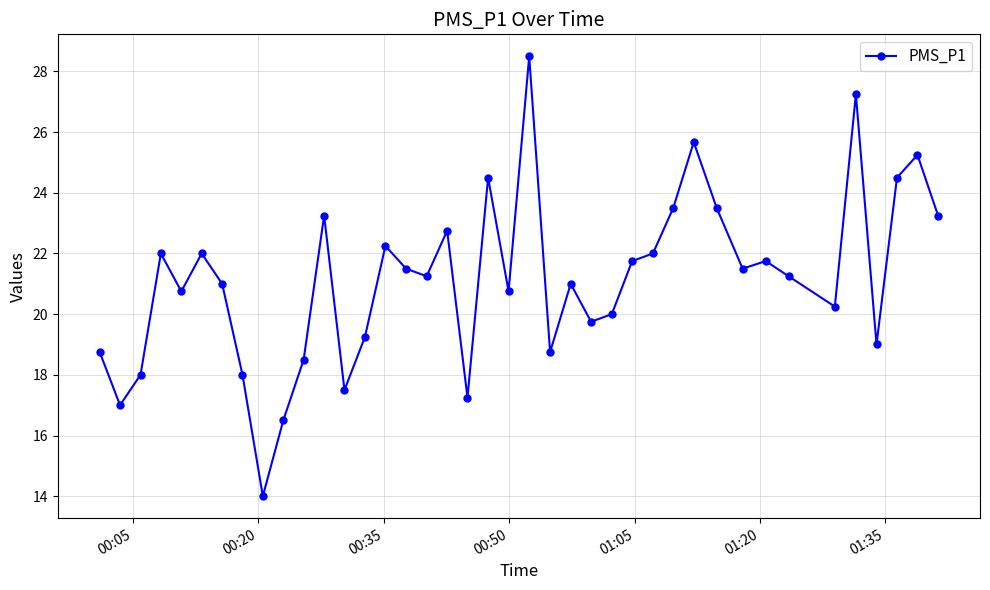

True or false: there are more than 1 points higher than both neighbors.

True